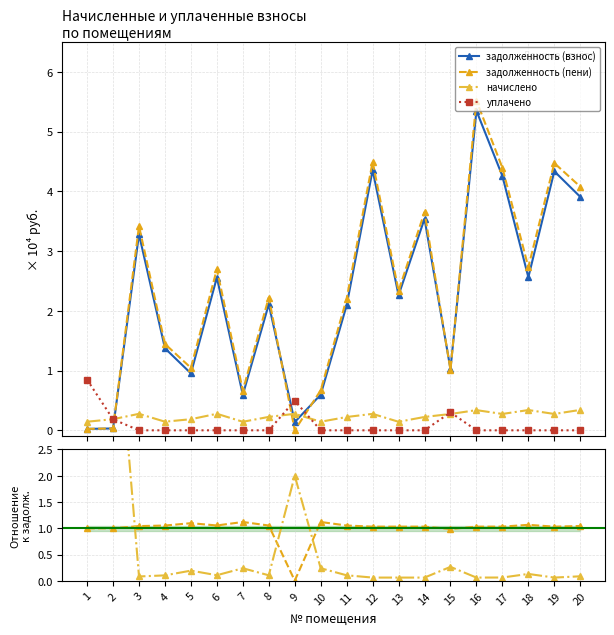

True or false: уплачено has a value of 0.0 at 6.

True